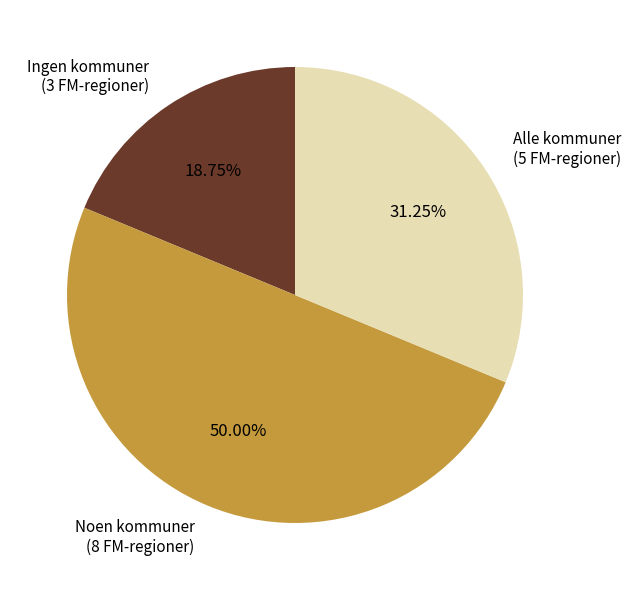

To the nearest percent, what is the average slice percentage?

33%